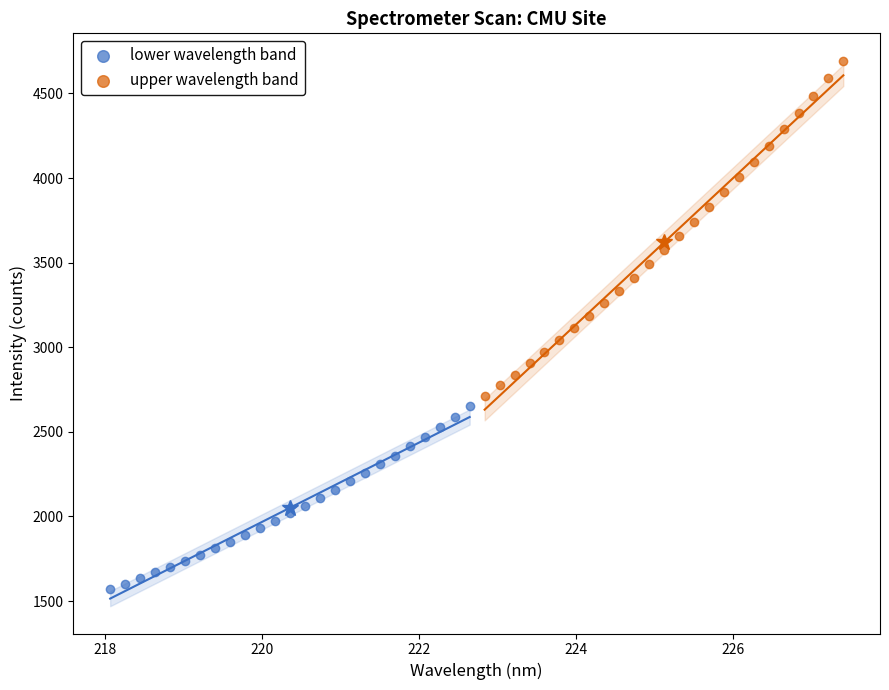

Which series reaches the minimum Y coordinate?

lower wavelength band